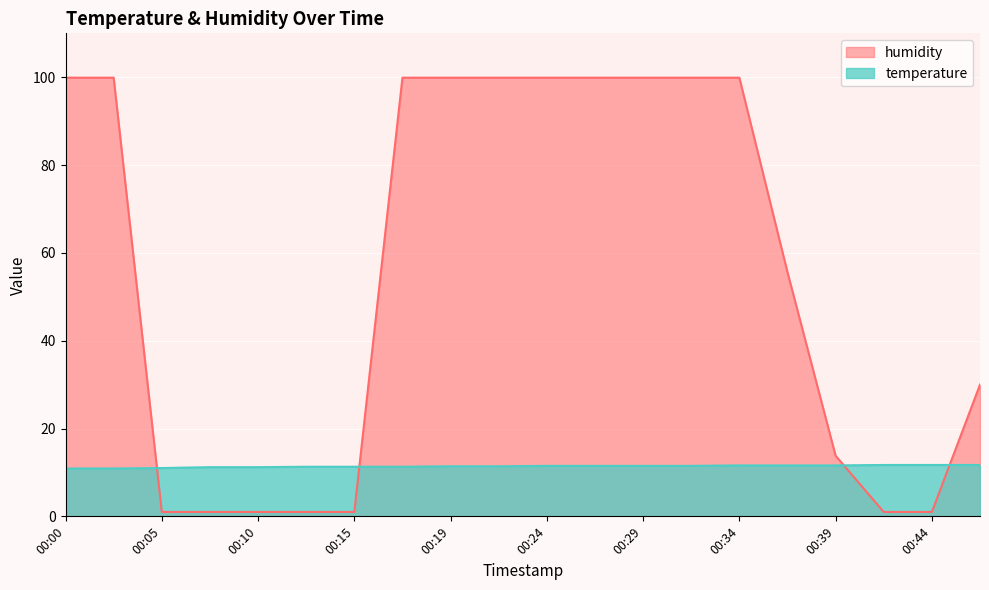

What is the minimum value for humidity?

1.0